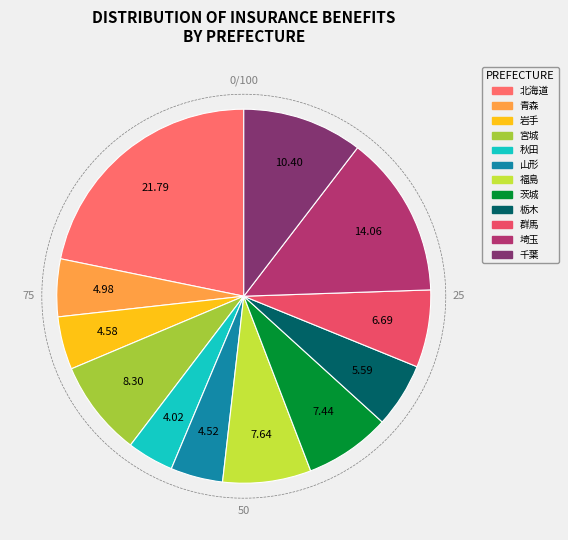

Which category has the biggest portion of the pie?

北海道